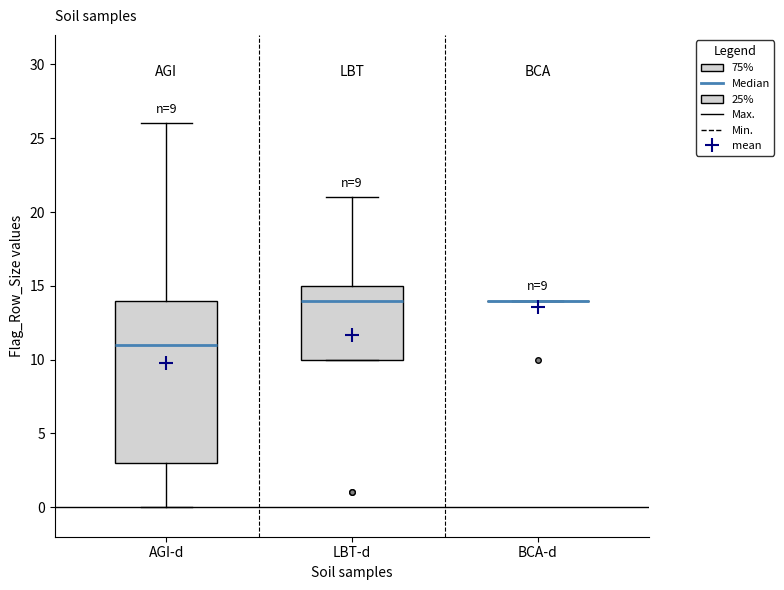

Comparing the boxes themselves (not the whiskers), which one is the tallest?

AGI-d